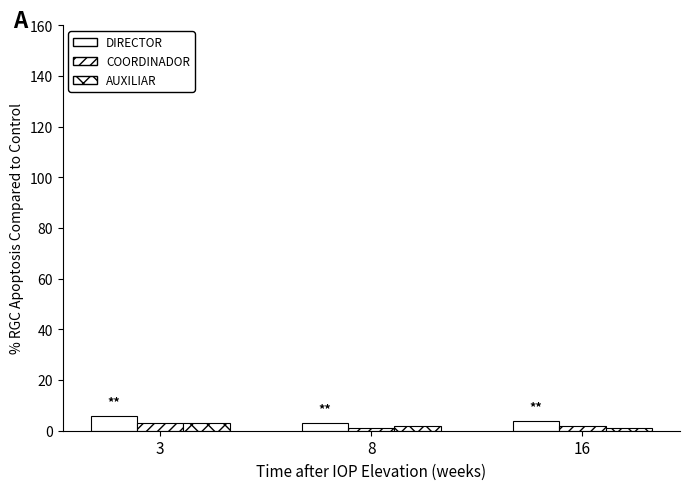

How many bars are there in each group?

3